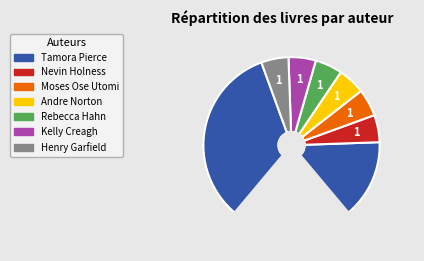

How many segments does this pie chart have?

7